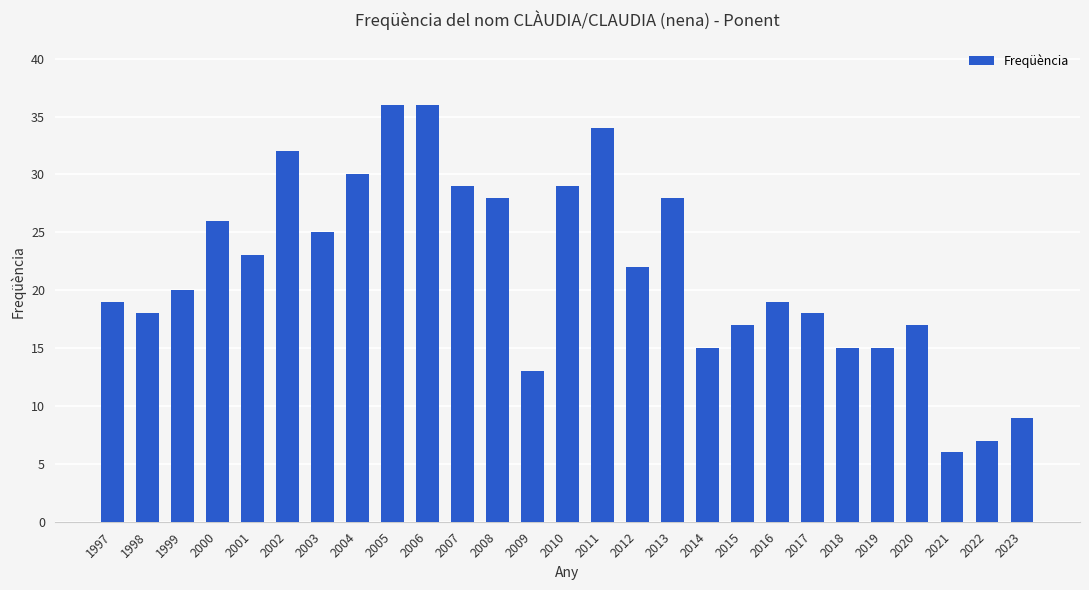

What is the value of the 10th bar from the left?

36